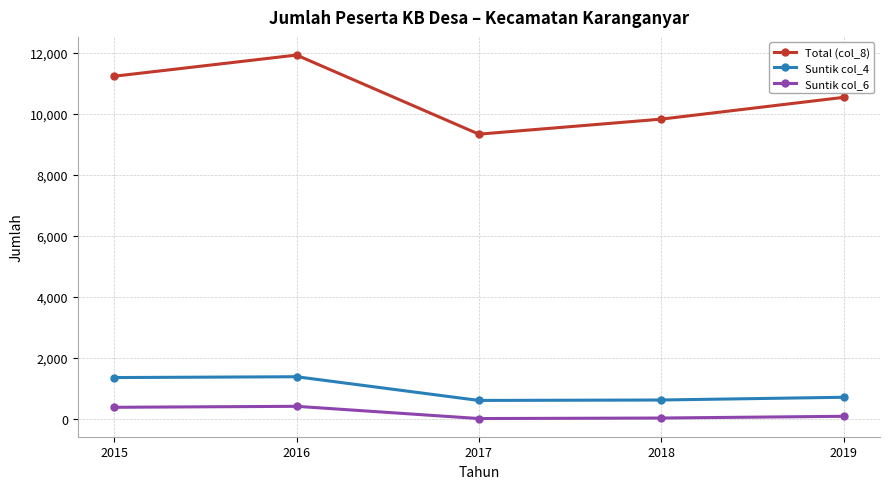

The Total (col_8) series shows 15480 at 2018. True or false?

False